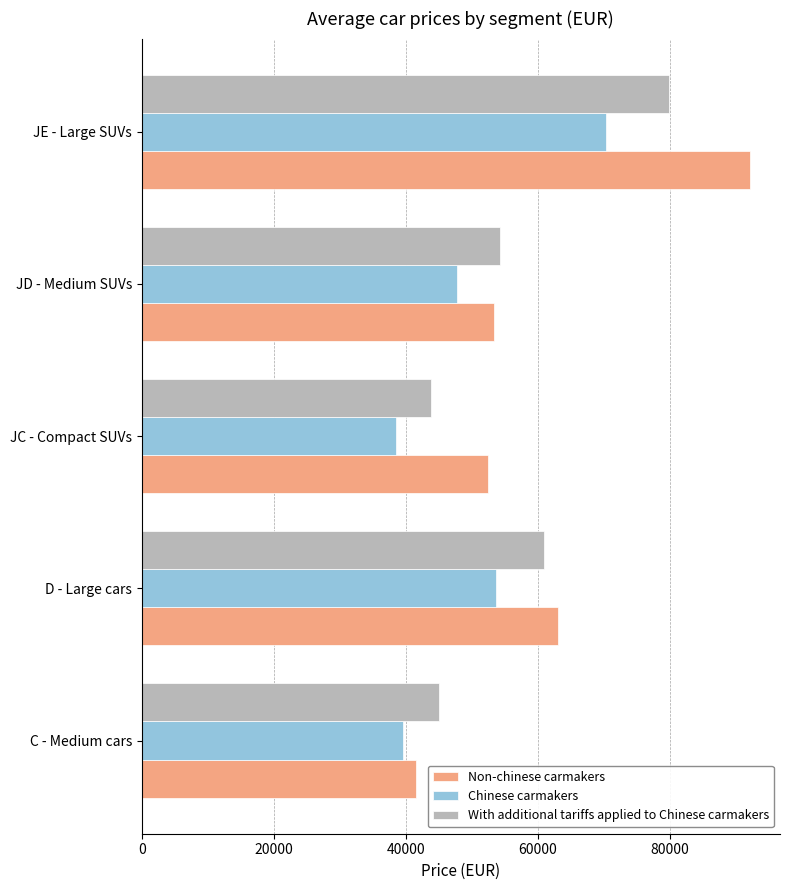

What is the greatest value displayed?

92132